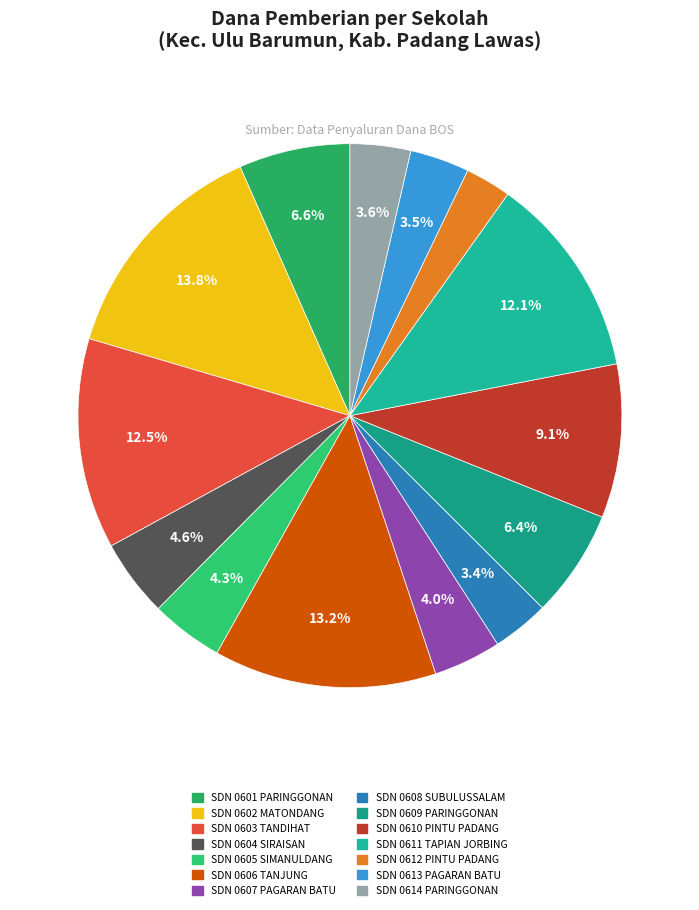

Count the number of slices in the pie.

14